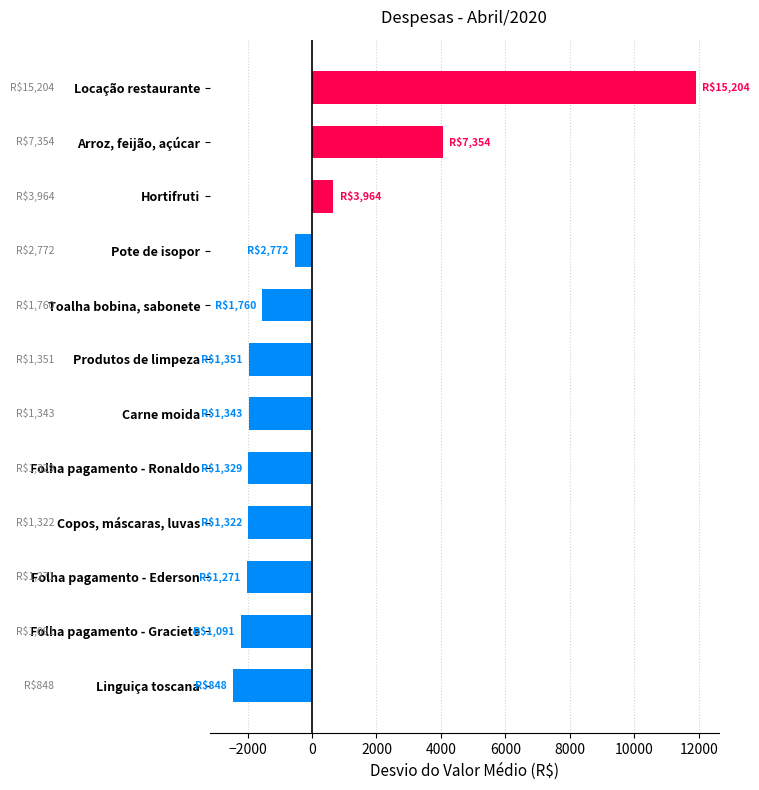

What is the maximum value shown in the chart?

11903.5